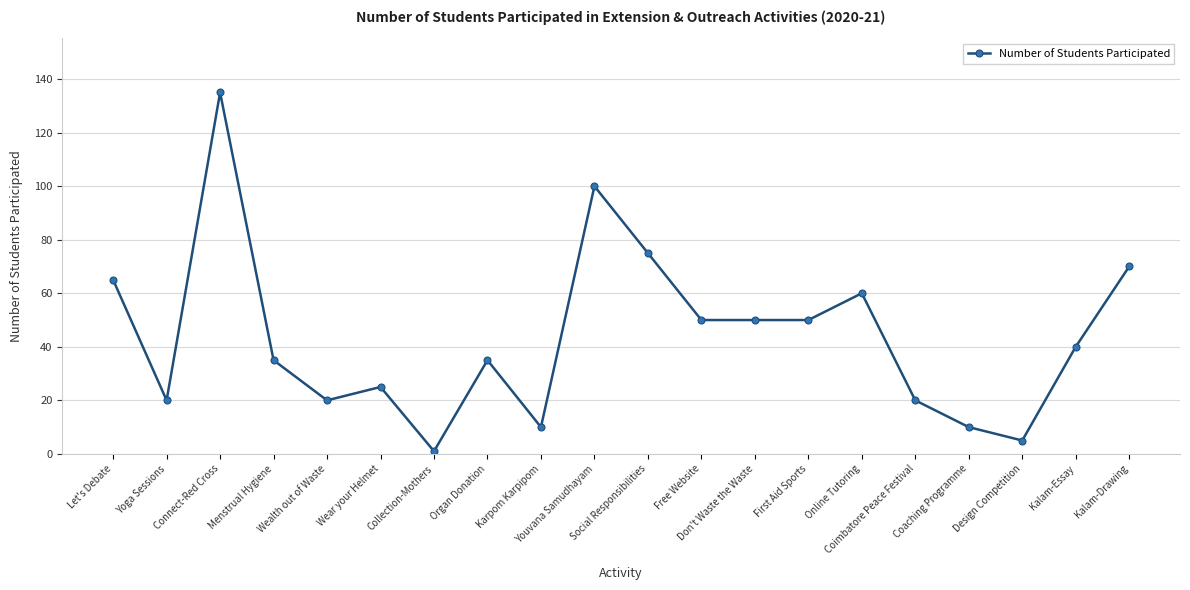

What is the ratio of the value at Online Tutoring to the value at Free Website?

1.2